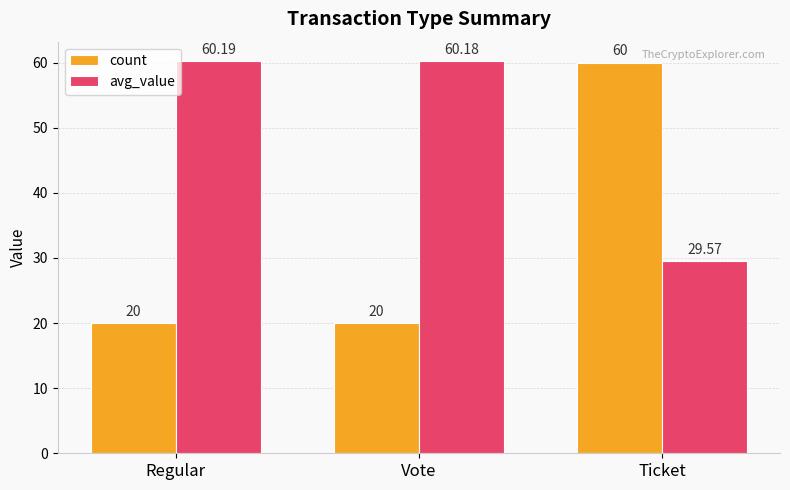

At Vote, list the series in order from largest to smallest.

avg_value, count